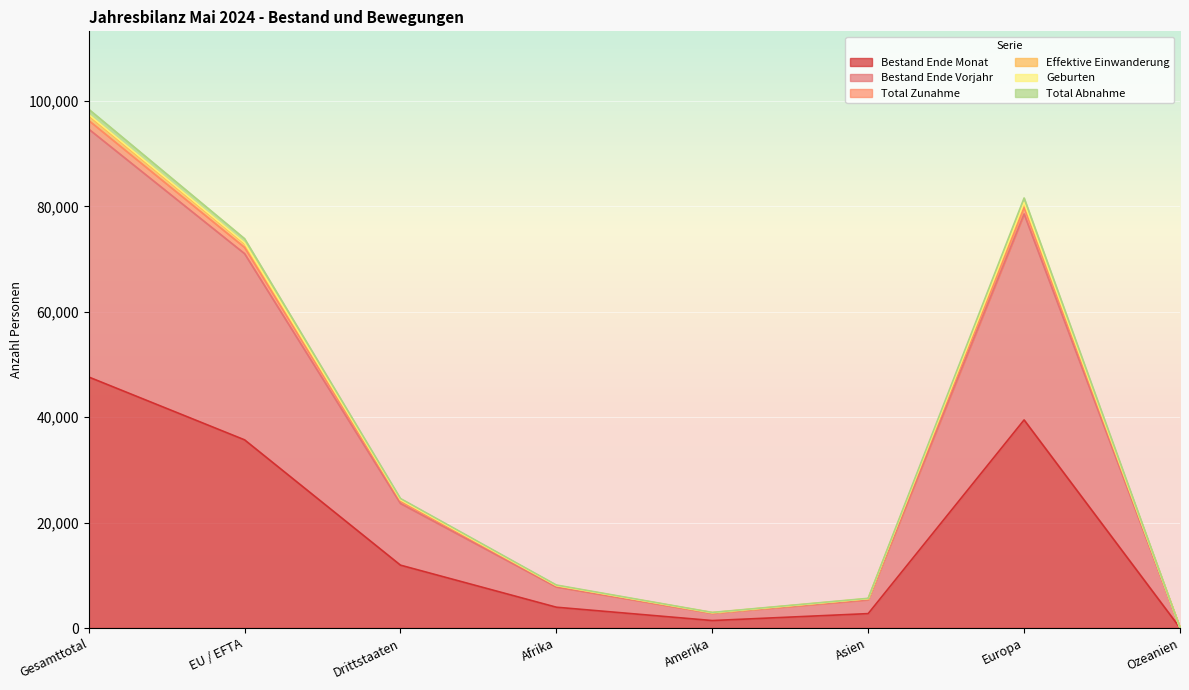

Where is the first local minimum for Geburten?

Amerika